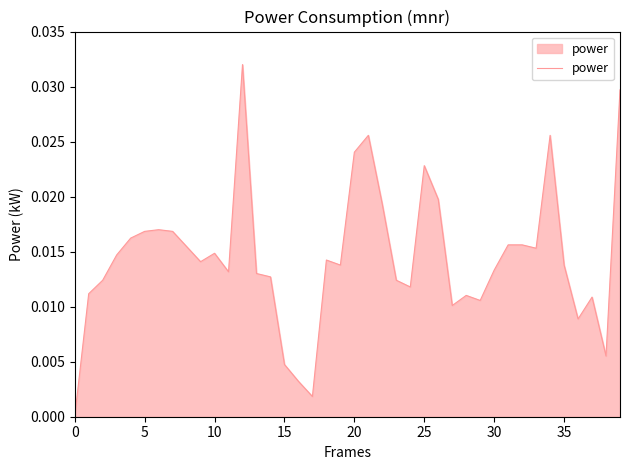

How many interior local peaks (higher than both neighbors) does the data have?

9